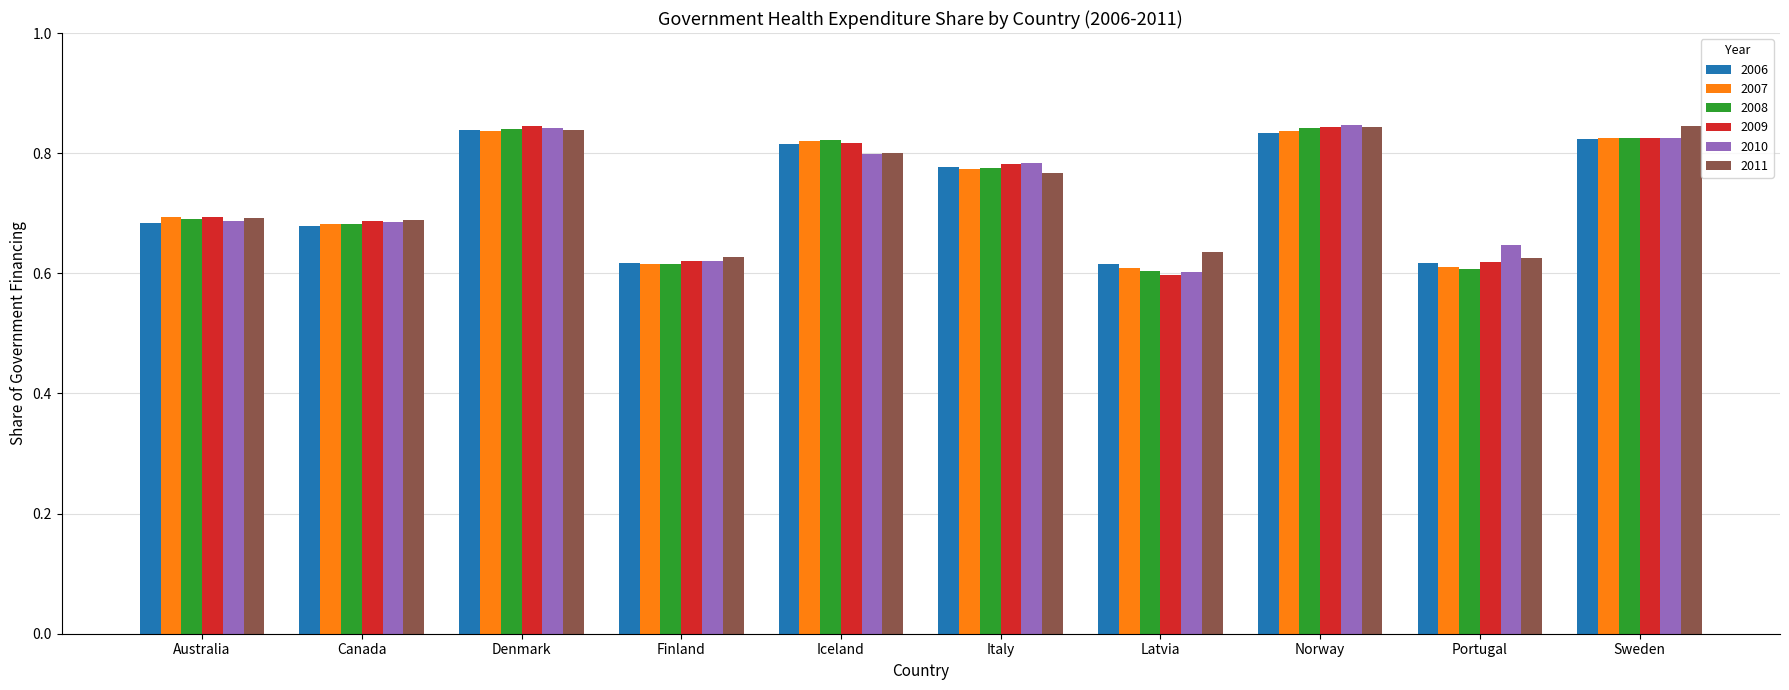

What is the label of the 9th bar from the right?

Canada